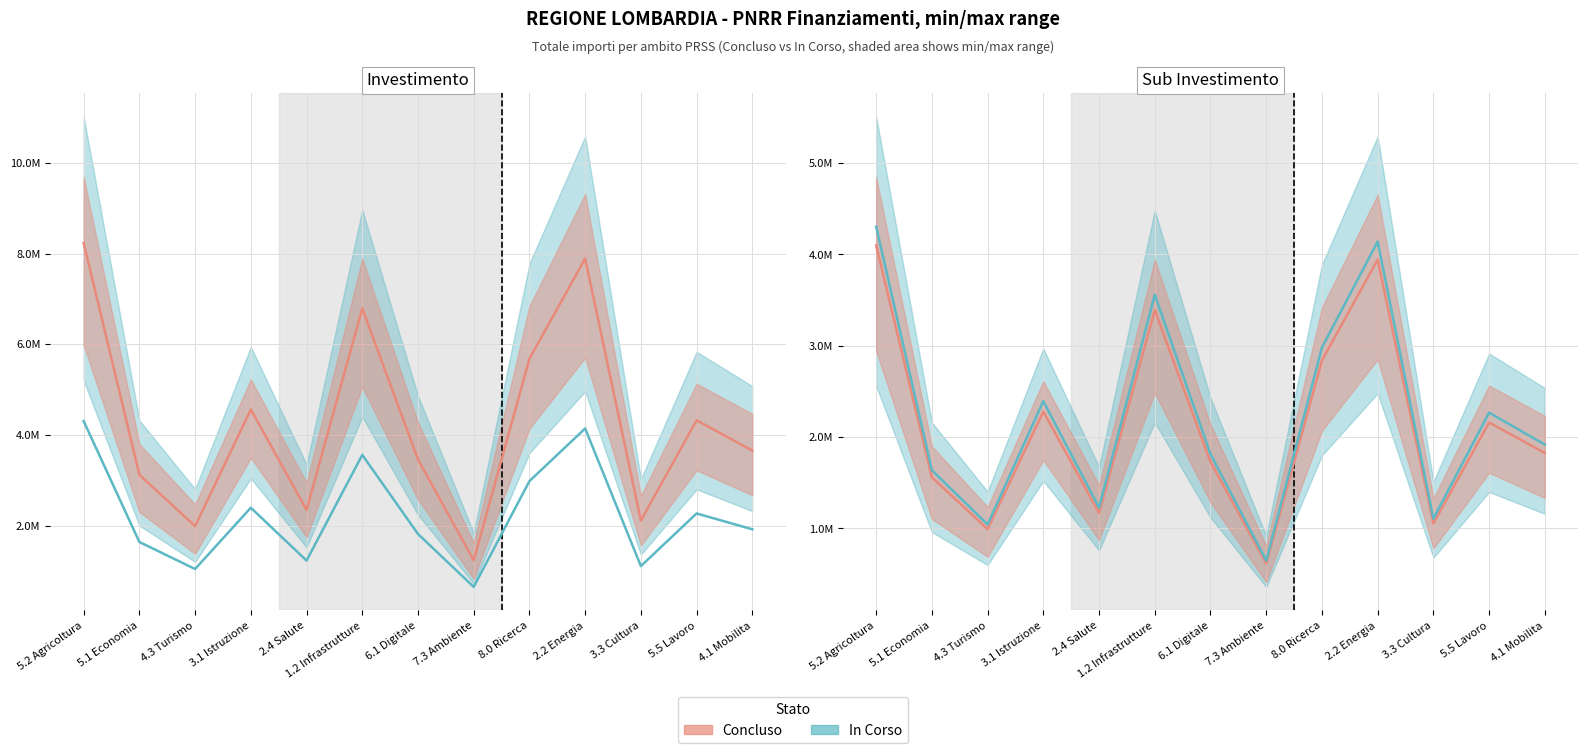

Rank the series at 7.3 Ambiente from lowest to highest value.

Concluso (finanziamento), In Corso (finanziamento)